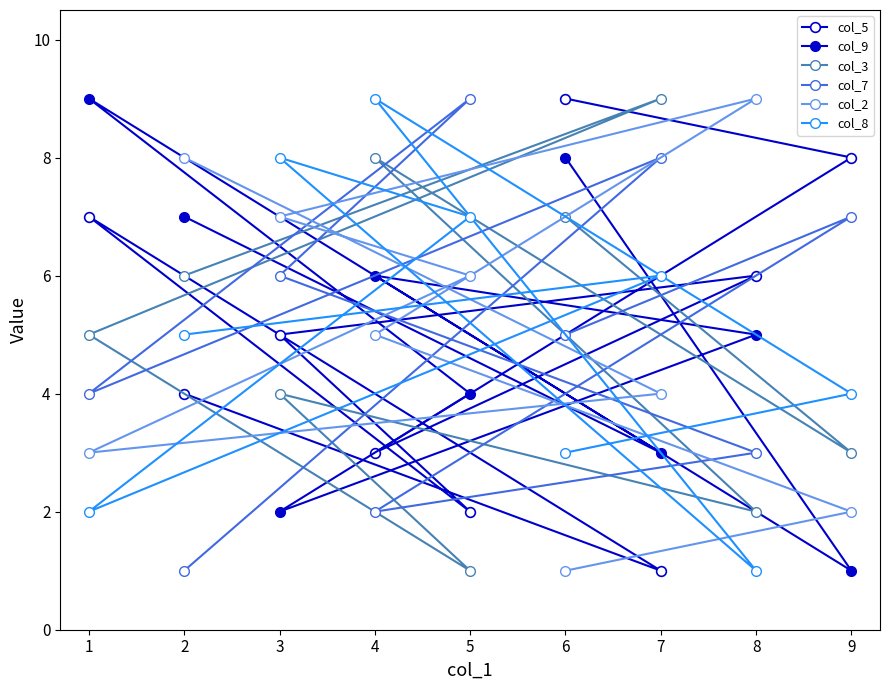

What is the spread (max minus min) of values at 5?

8